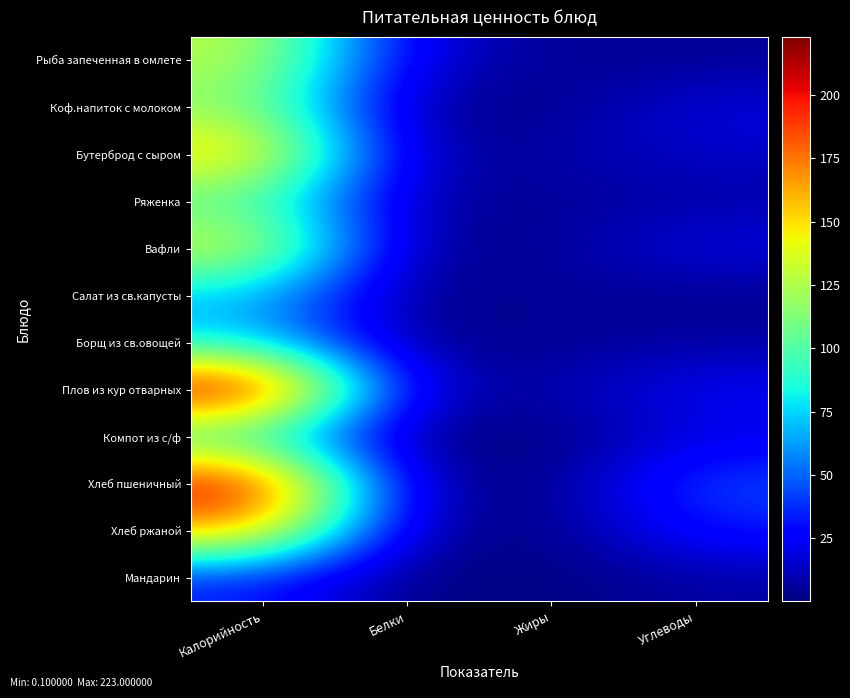

What is the minimum value shown in the chart?

0.1